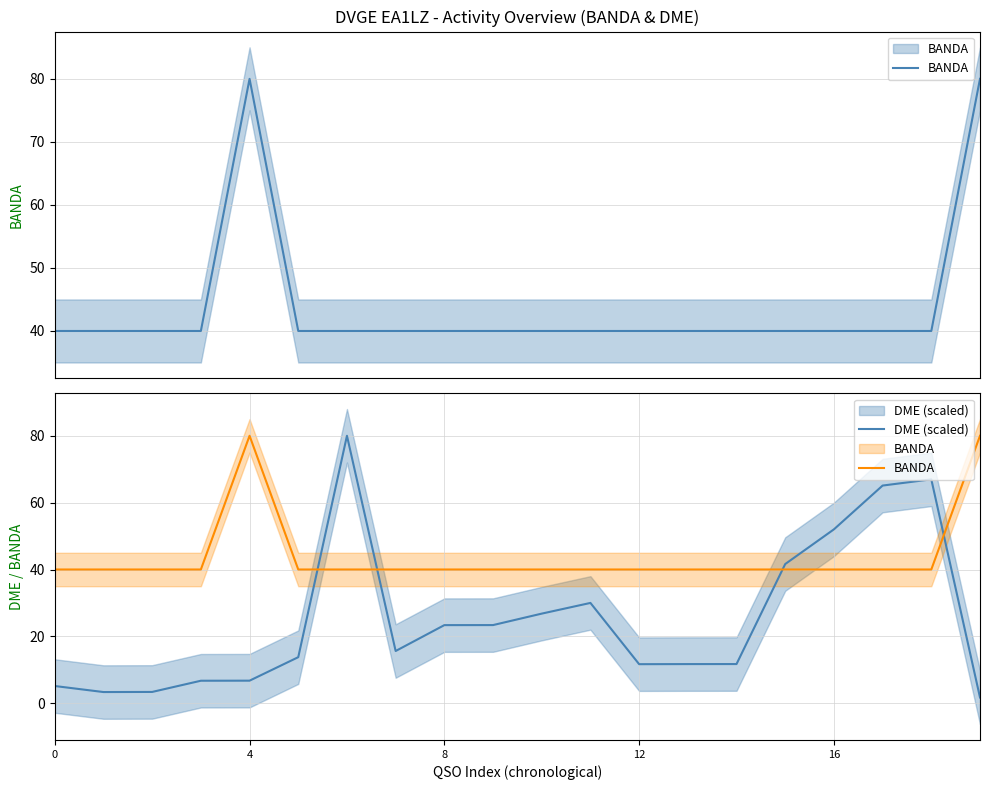

How many interior local peaks does the BANDA series have?

1